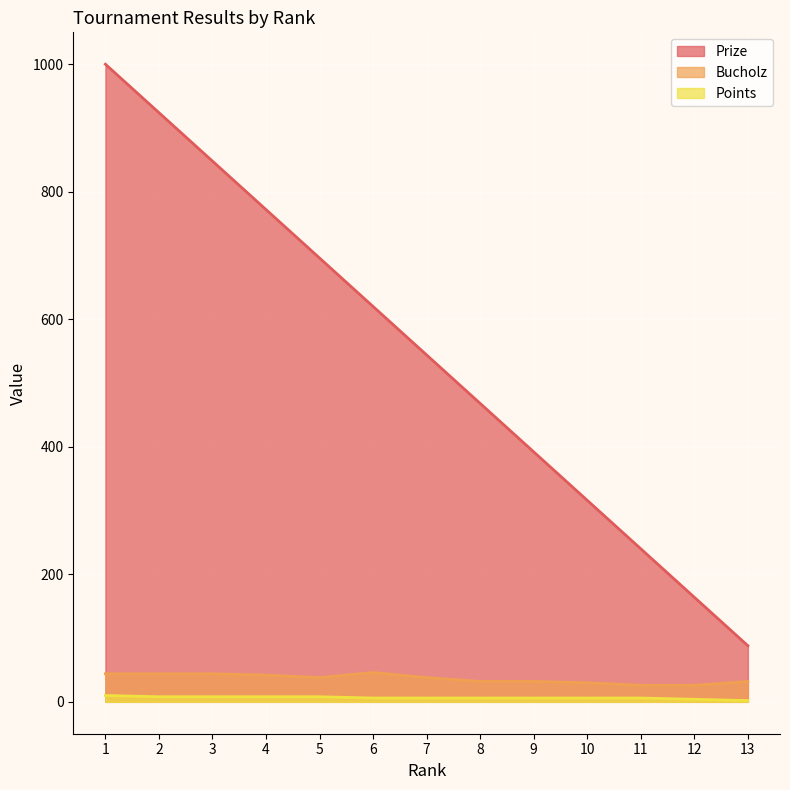

At which category is the sum across all series the highest?

1